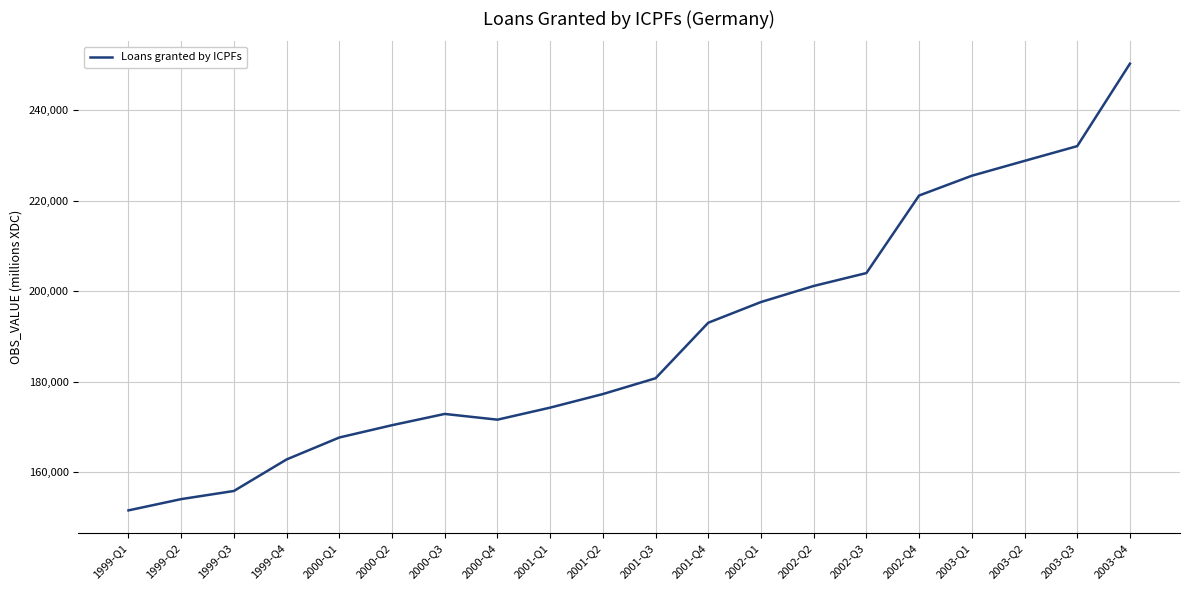

Count the number of categories in the chart.

20